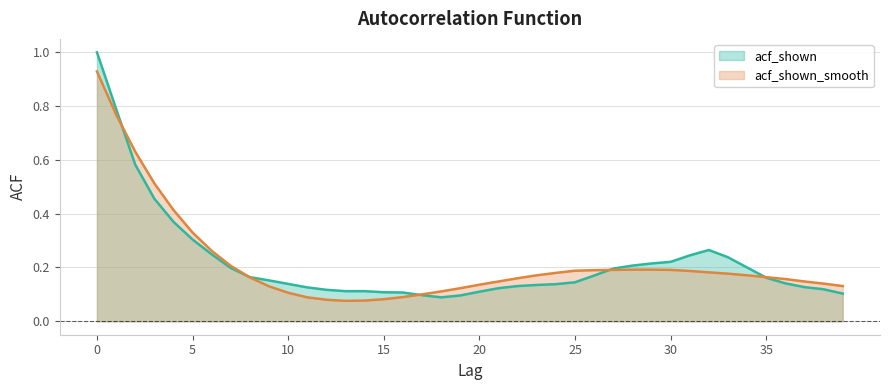

How many interior local valleys does the acf_shown_smooth series have?

1